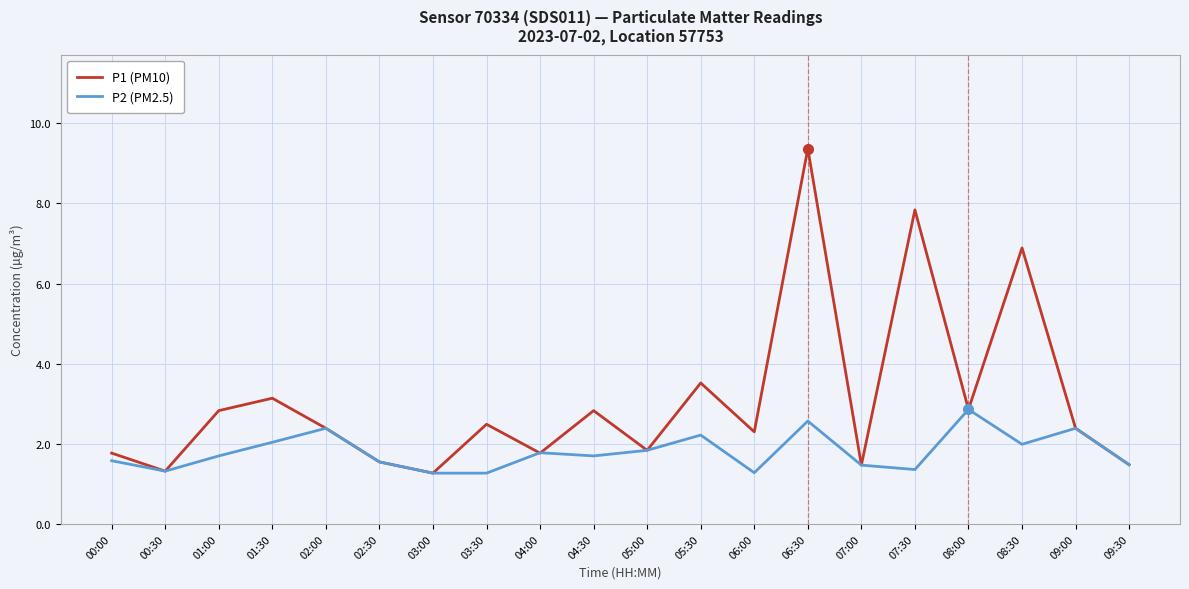

At which label is P1 (PM10) closest to 5?

05:30